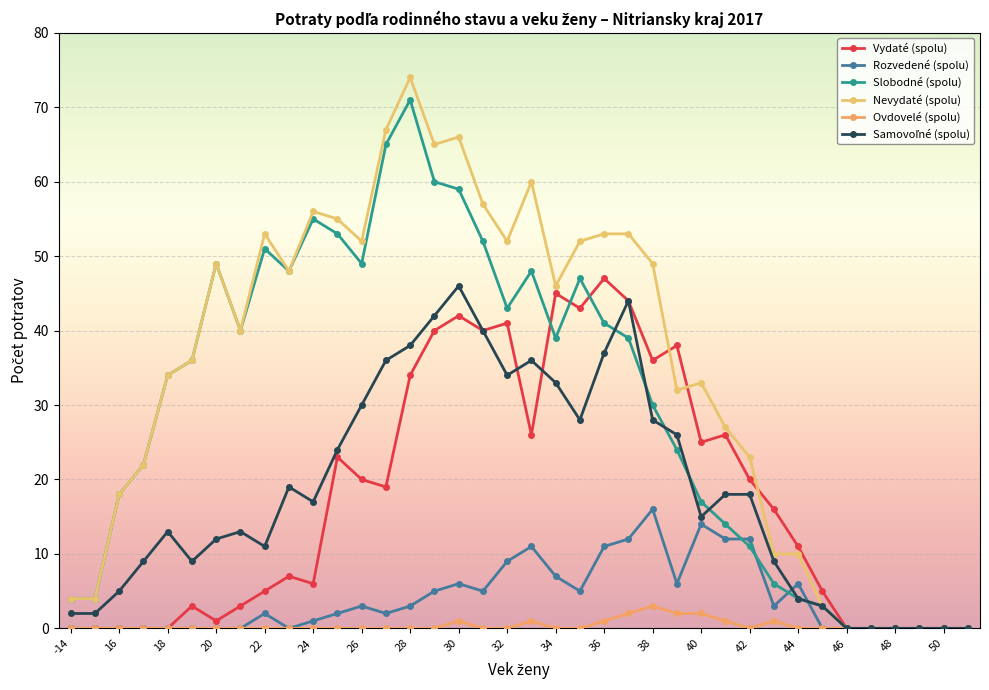

True or false: Slobodné (spolu) and Samovoľné (spolu) cross at least once.

True